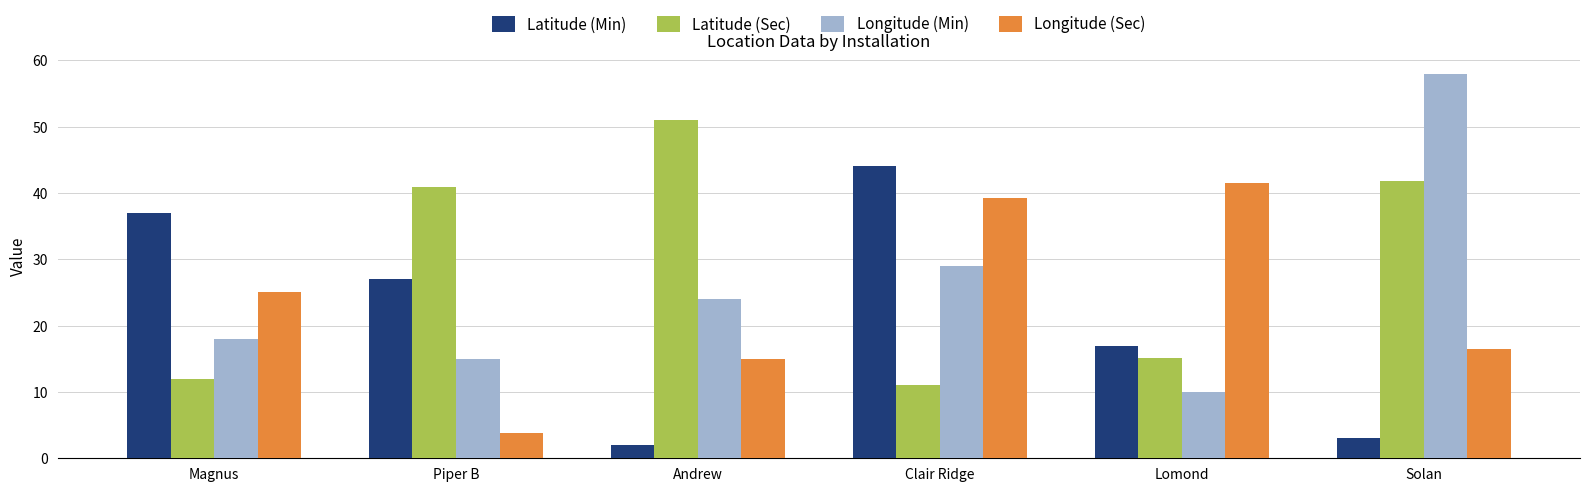

What position from the left is Lomond?

5